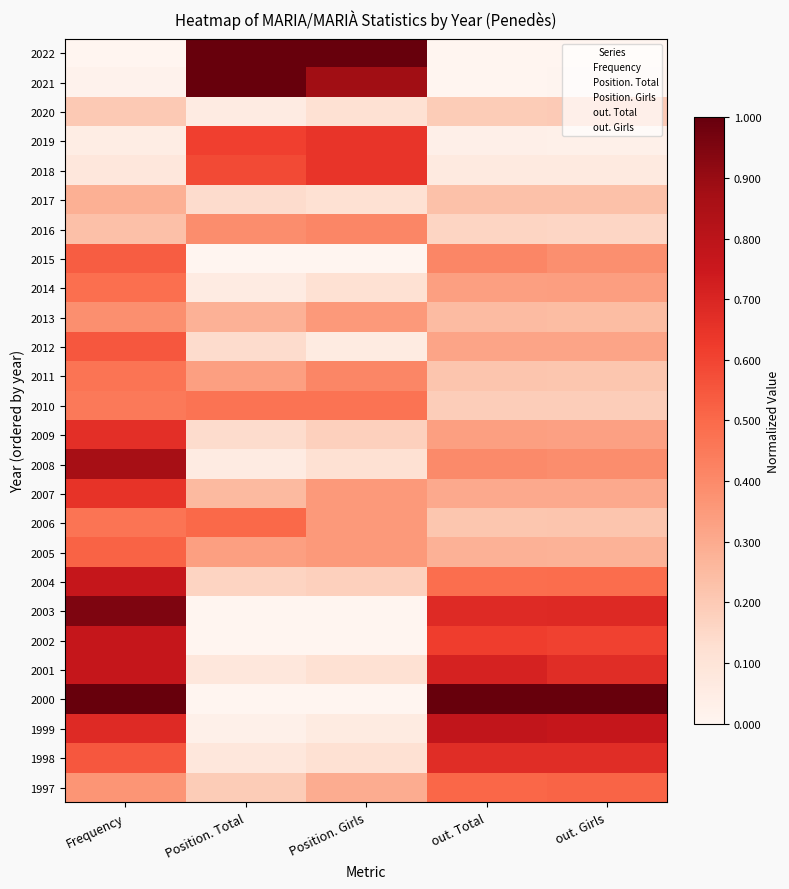

At which category does the chart reach its minimum across all series?

Frequency